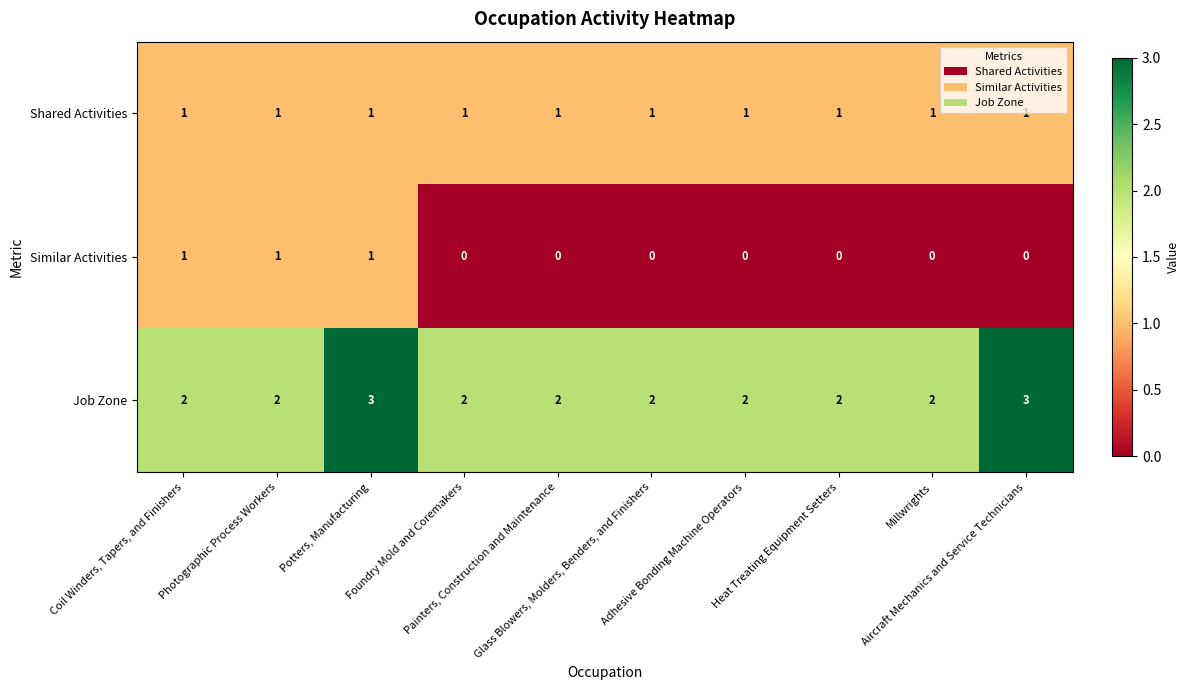

How many Job Zone values are between 2 and 3?

10